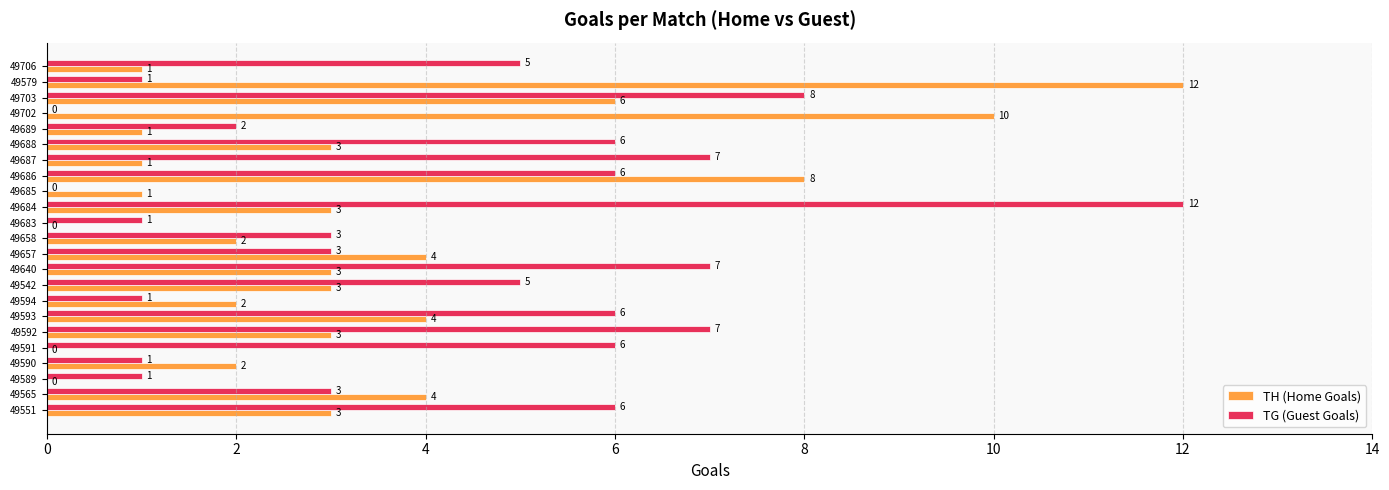

The value of TG (Guest Goals) at 49590 is 0. True or false?

False